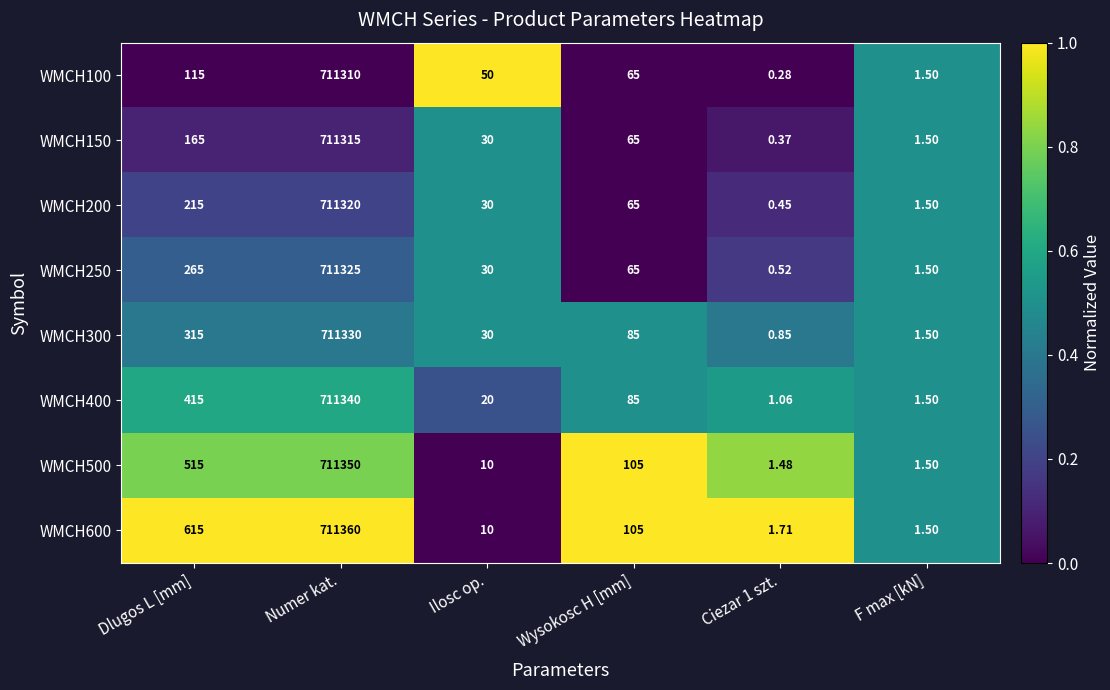

At which label is WMCH300 closest to 355665?

Dlugos L [mm]